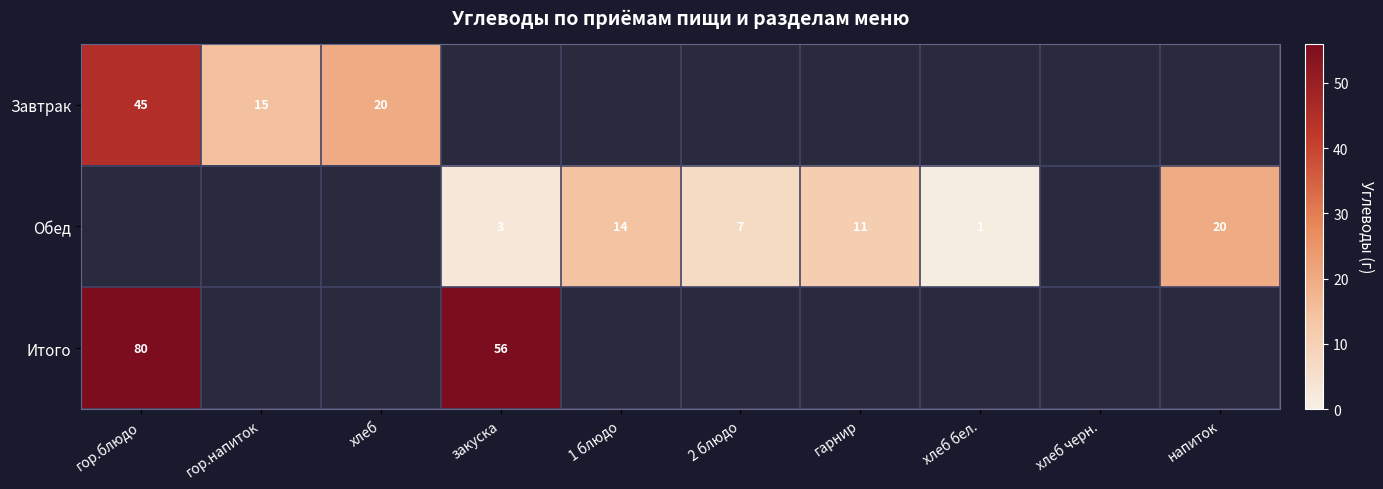

Is it true that Обед equals 4 at гарнир?

False